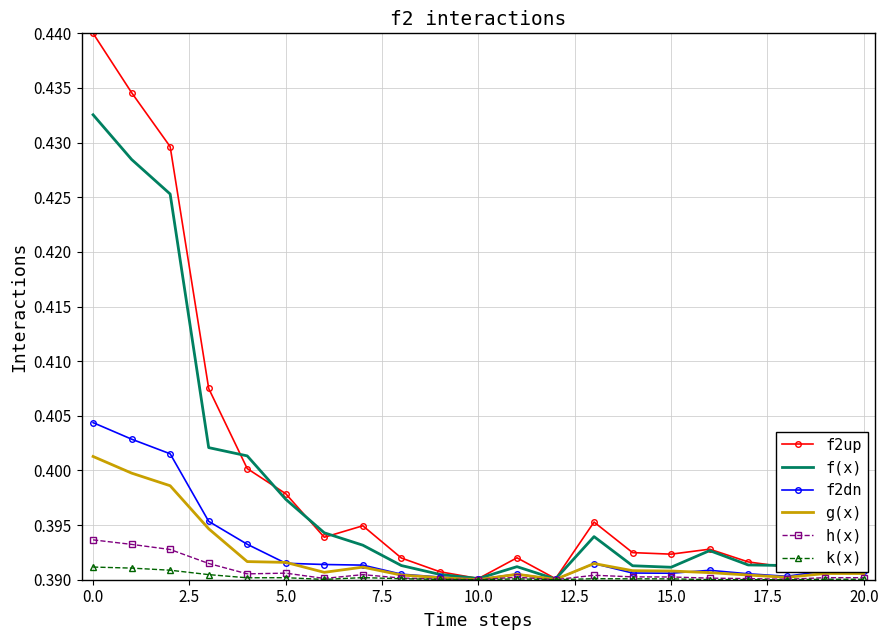

Which series has the largest range (max minus min)?

f2up